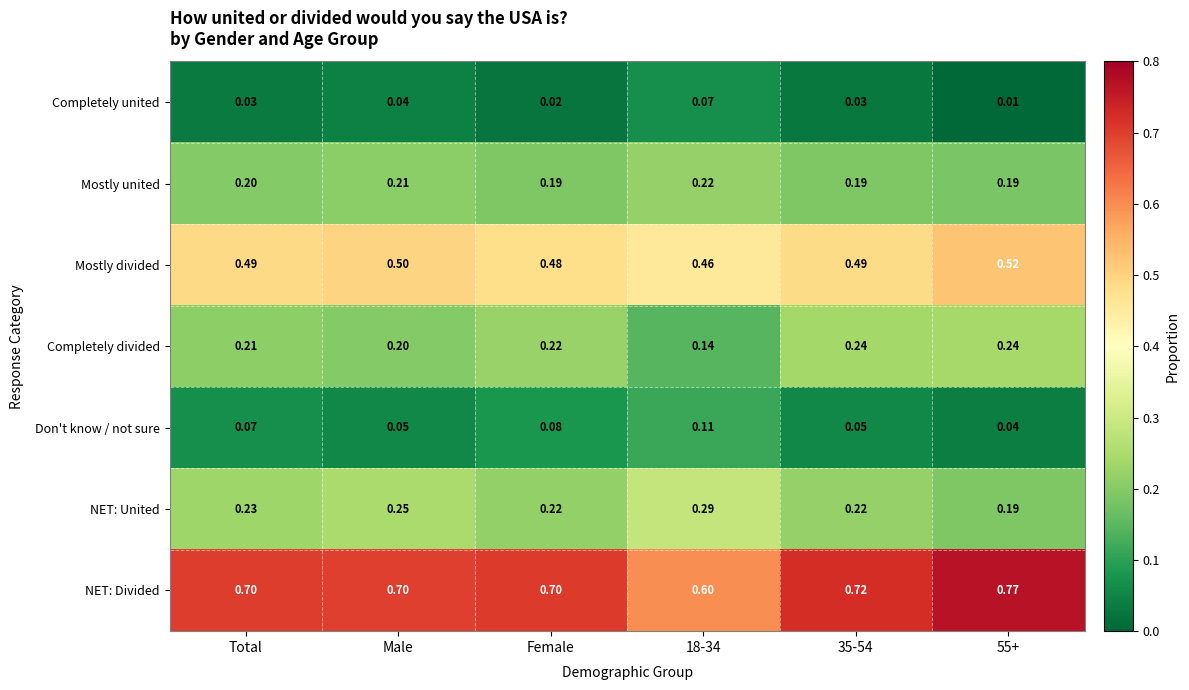

Rank the series at 18-34 from highest to lowest value.

NET: Divided, Mostly divided, NET: United, Mostly united, Completely divided, Don't know / not sure, Completely united